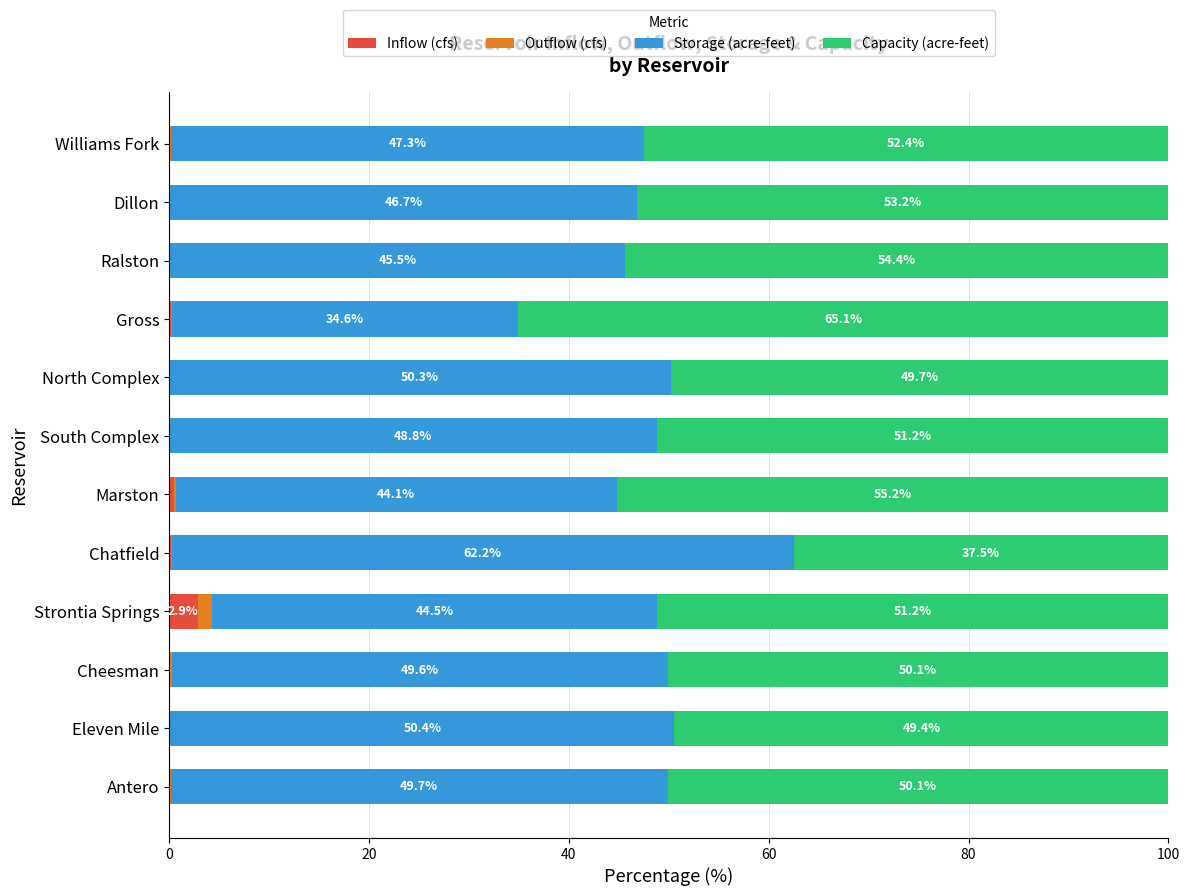

What is the total value across all series at Ralston?

100.0